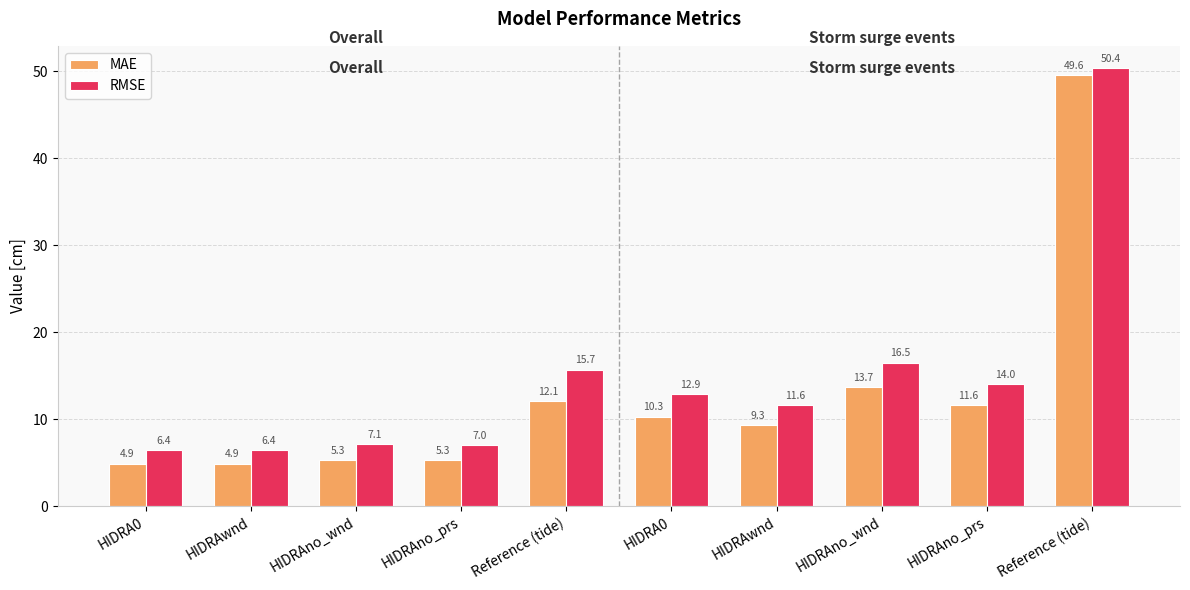

List the series in order of their peak value, highest first.

RMSE, MAE